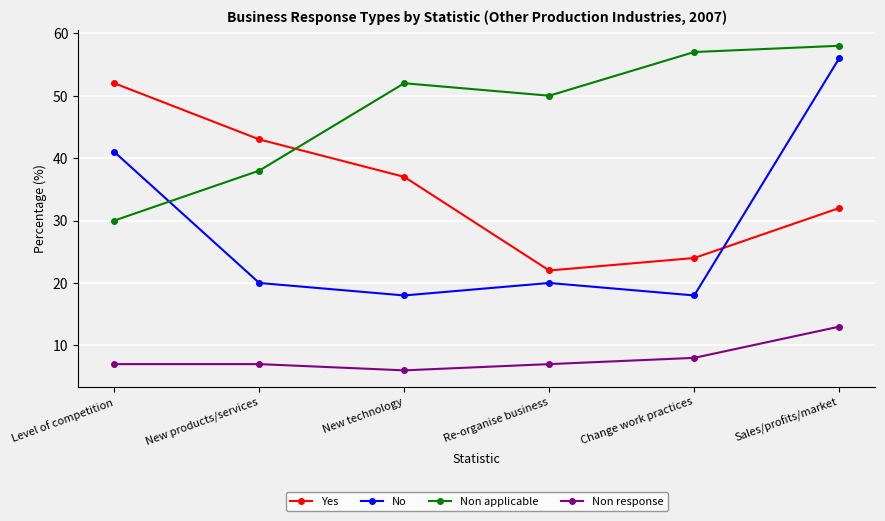

How many times do Non applicable and No cross each other?

1